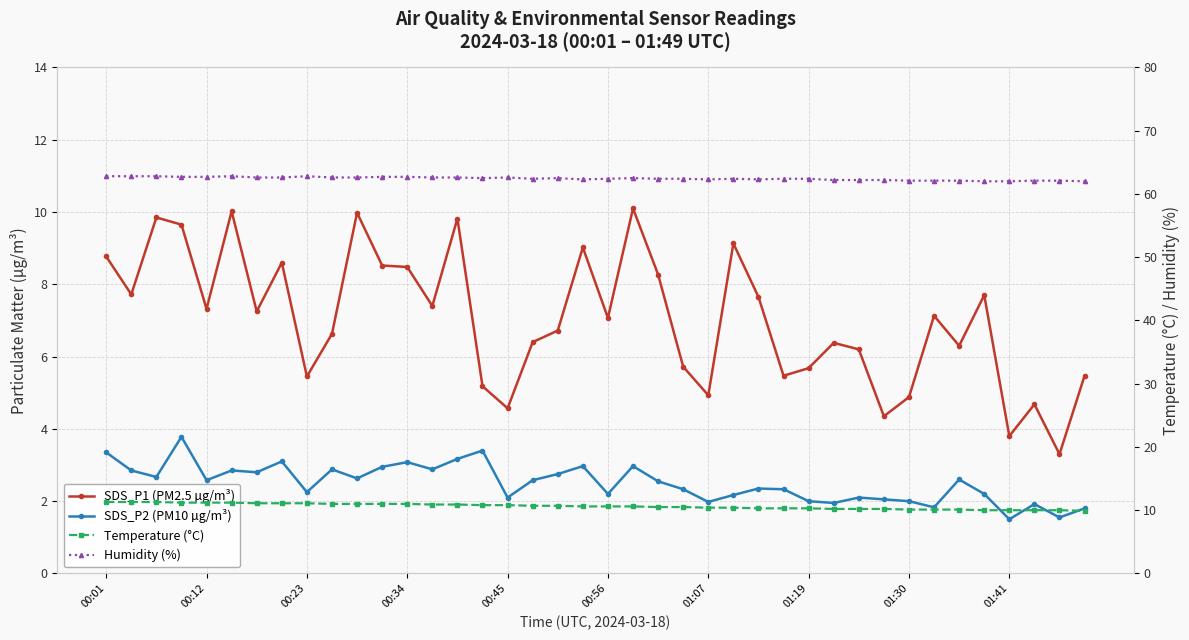

What is the greatest value displayed?

62.8